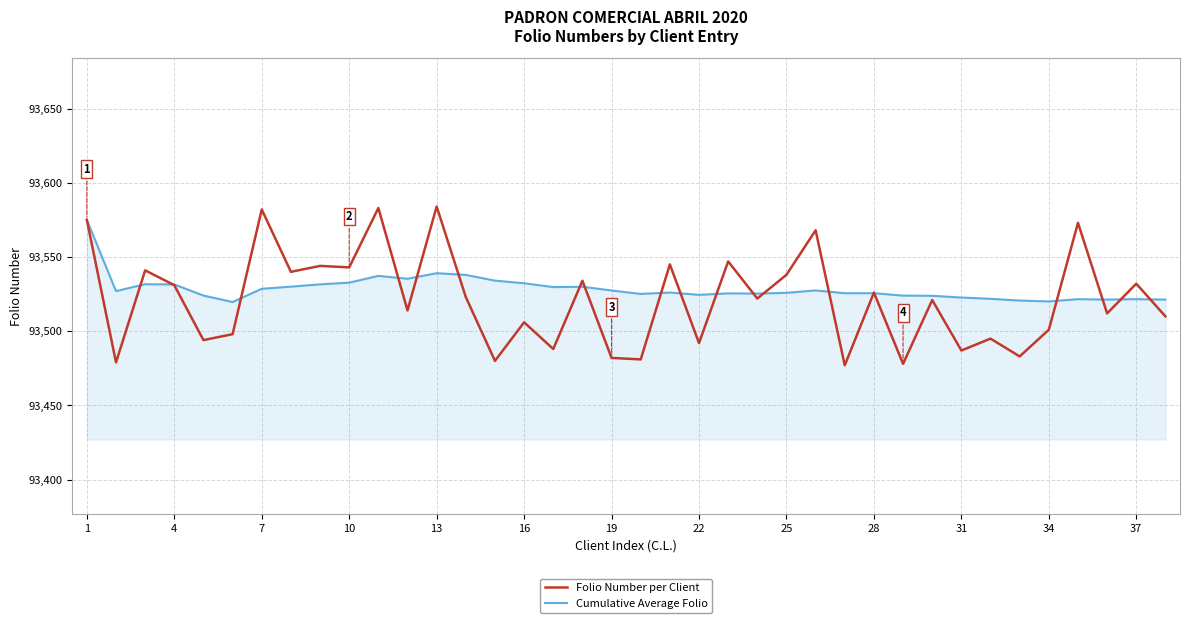

What is the greatest value displayed?

93584.0